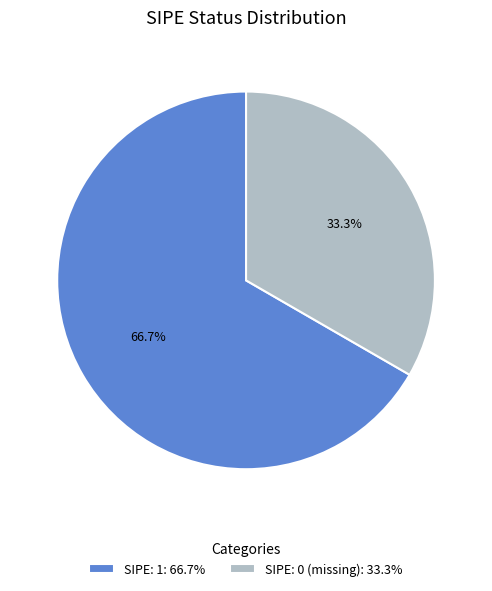

Which slice is the largest?

SIPE: 1: 66.7%